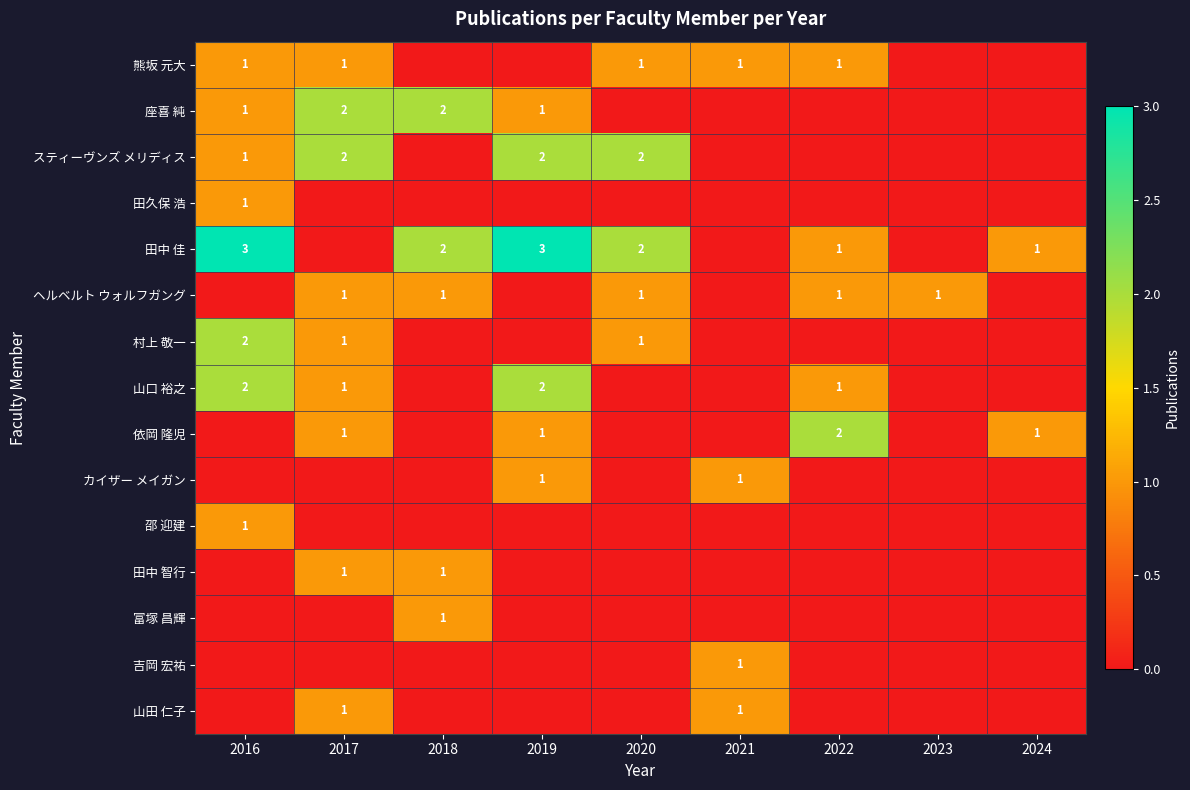

Is it true that 熊坂 元大 equals 2 at 2016?

False